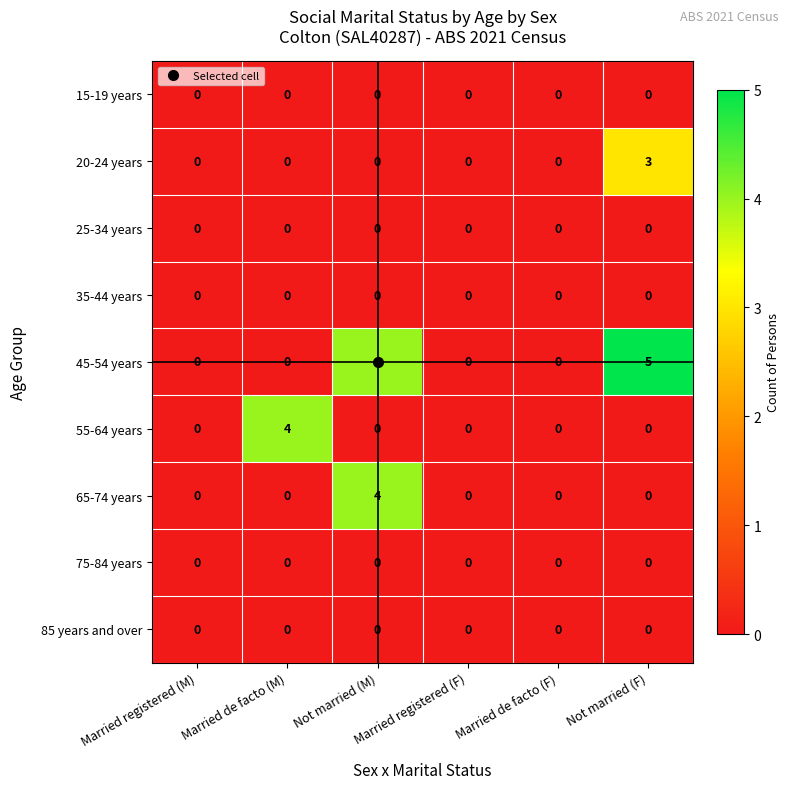

Between Not married (M) and Not married (F), which series saw the biggest shift?

65-74 years